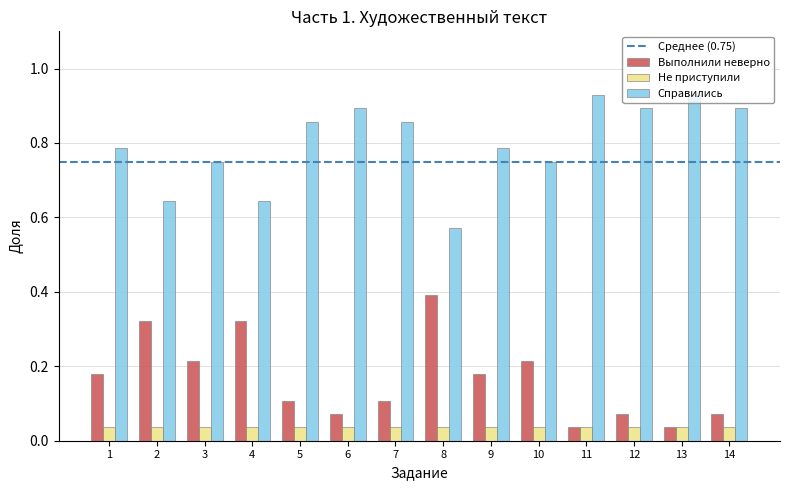

What is the sum of all Справились values?

11.2